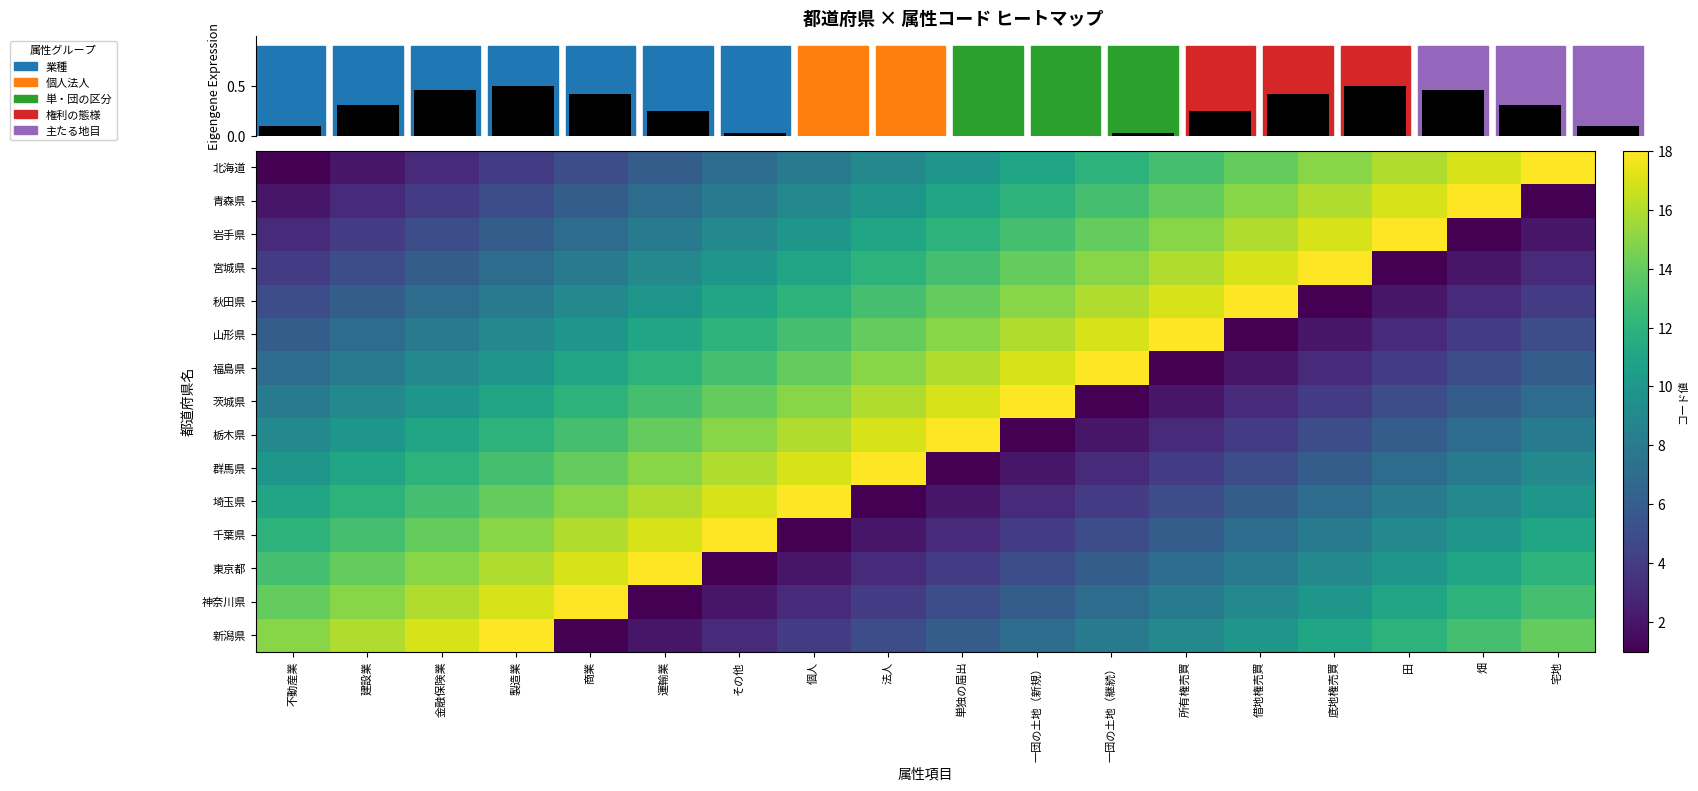

Which has a higher value, 借地権売買 or 運輸業?

借地権売買